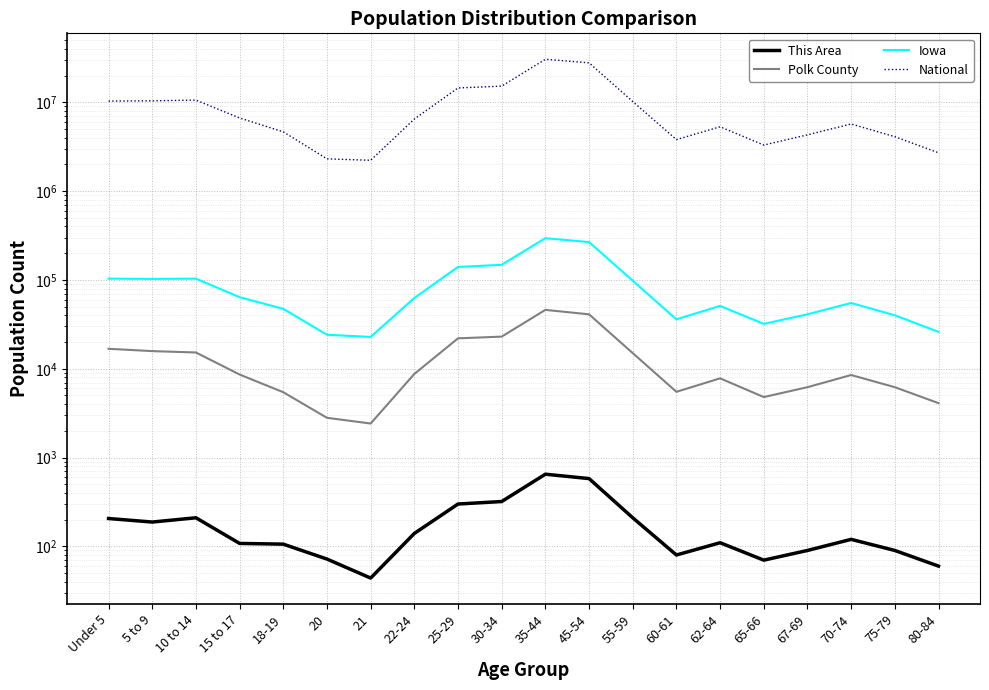

In Polk County, how many points are higher than both neighbors (excluding endpoints)?

3